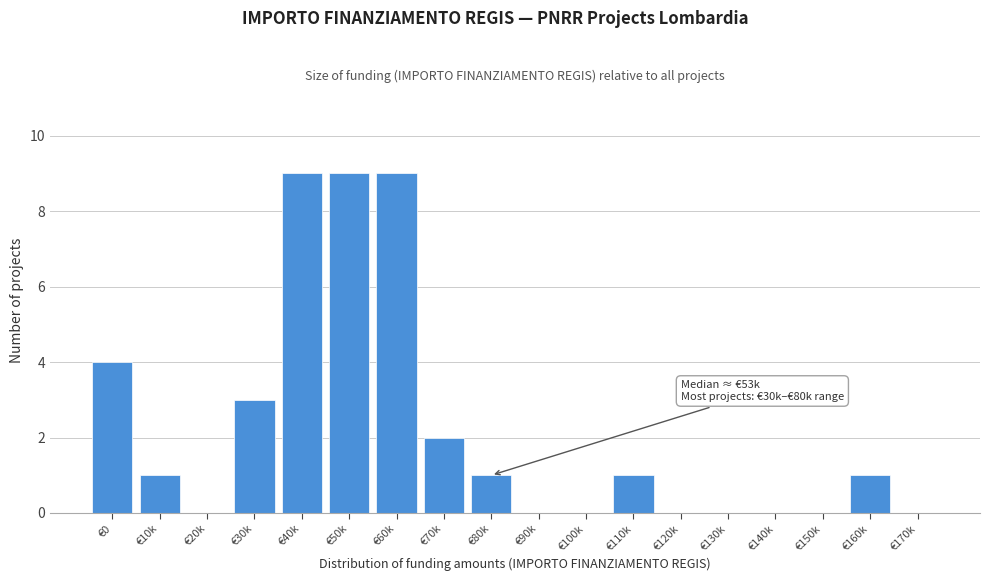

Reading left to right, what are all the values shown in this chart?

€0=4	€10k=1	€20k=0	€30k=3	€40k=9	€50k=9	€60k=9	€70k=2	€80k=1	€90k=0	€100k=0	€110k=1	€120k=0	€130k=0	€140k=0	€150k=0	€160k=1	€170k=0